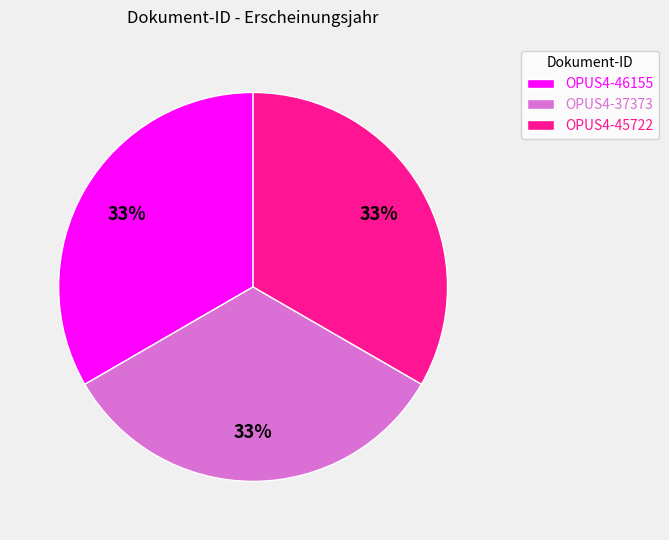

To the nearest percent, what portion does OPUS4-45722 represent?

33%